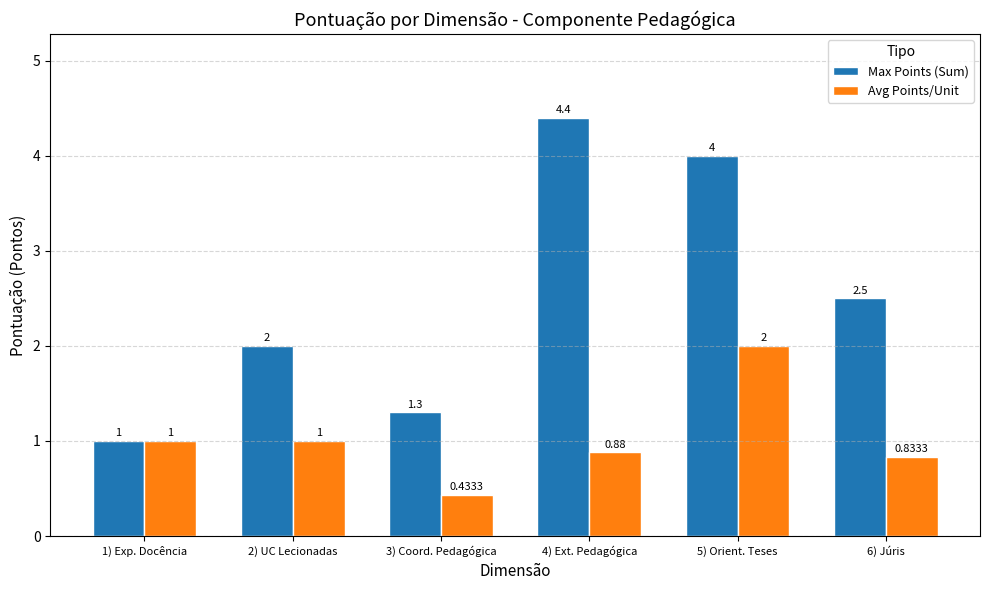

What is the total value across all series at 1) Exp. Docência?

2.0